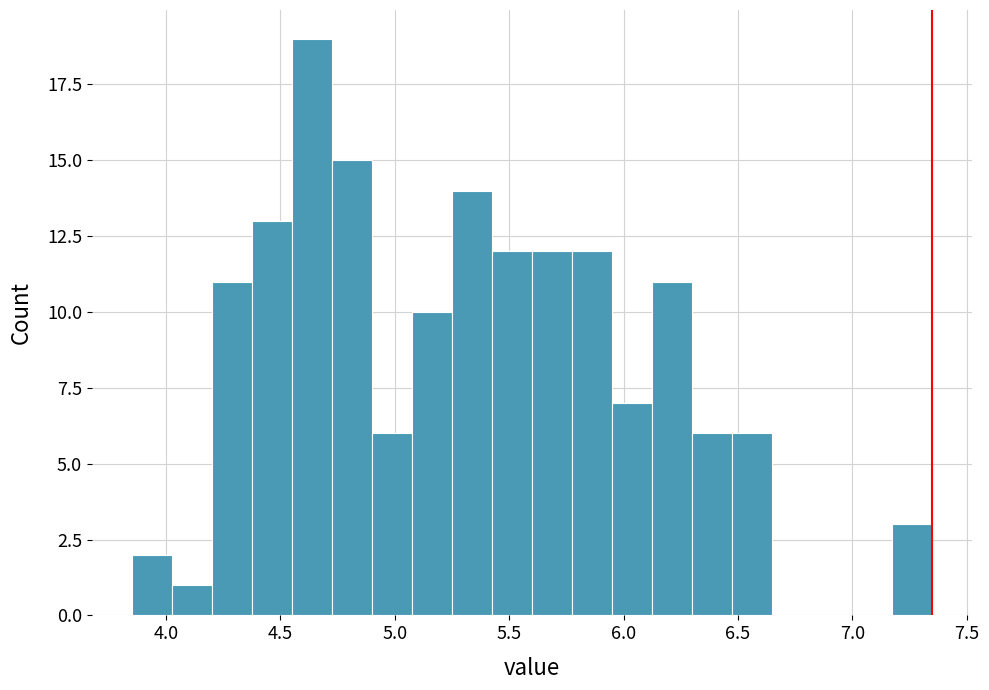

Read against the x-axis, roughly where is the centre of the tallest bar?

4.65